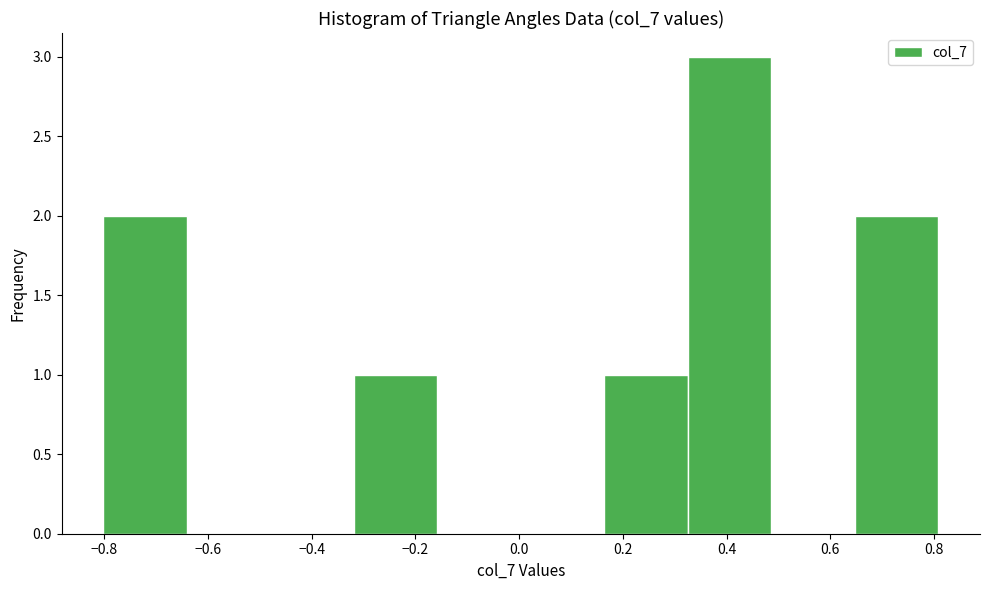

Which range on the x-axis has the tallest bar?

0.32 to 0.48